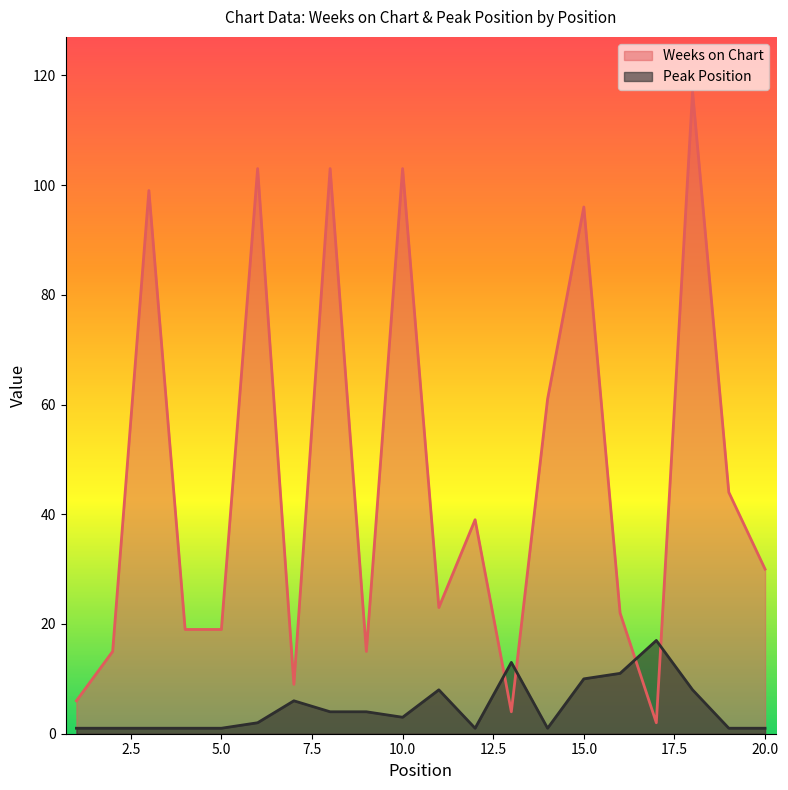

Is the value of Peak Position at 7 greater than the value of Weeks on Chart at 19?

No